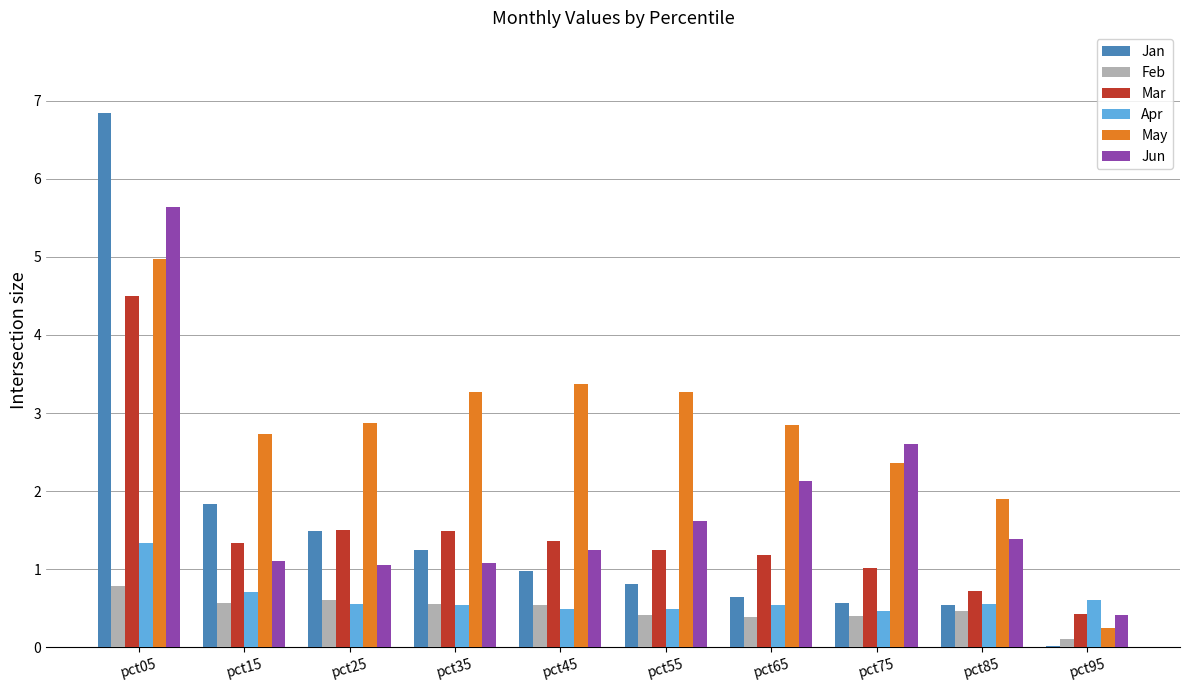

What is the total value across all series at pct95?

1.8